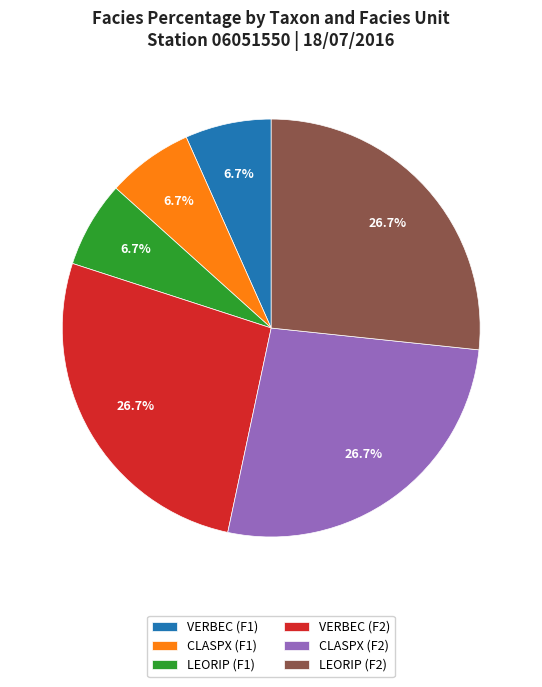

Does LEORIP (F2) account for over 50% of the chart?

No